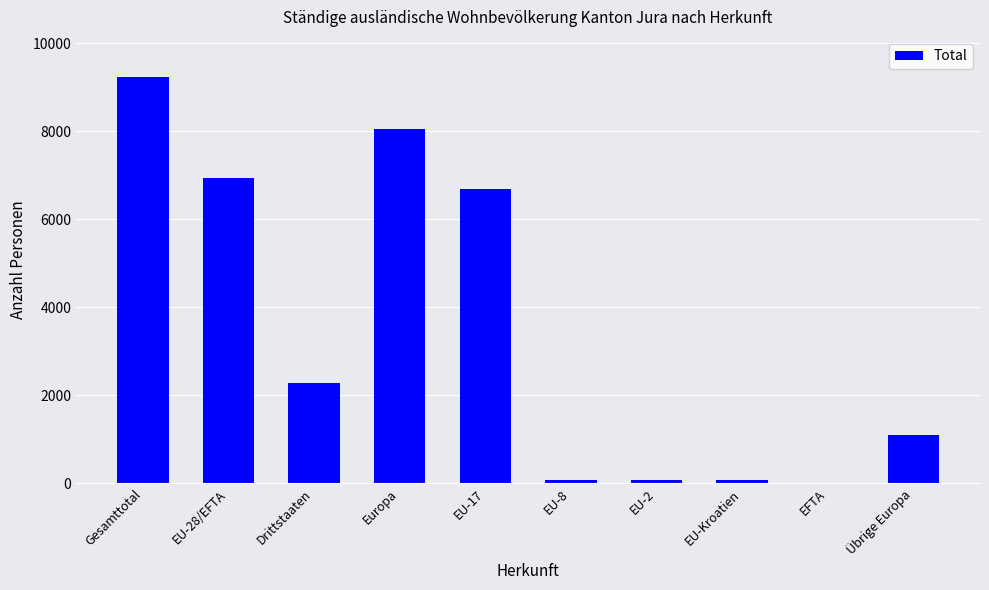

Where is the data nearest to the value 4611?

EU-17